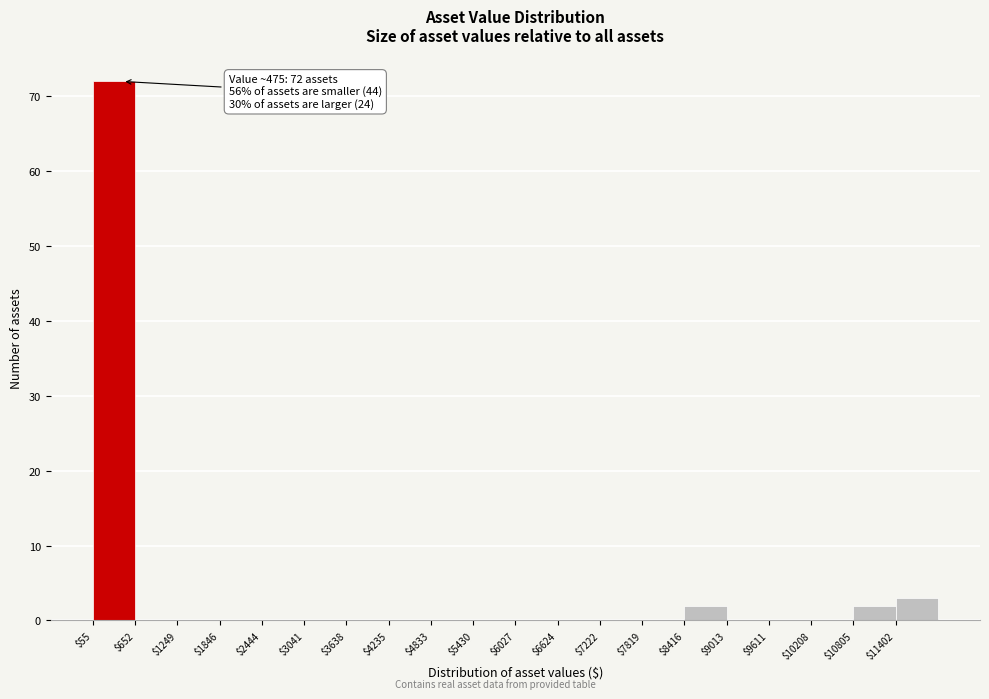

Over which range of the x-axis is the bar tallest?

100 to 700